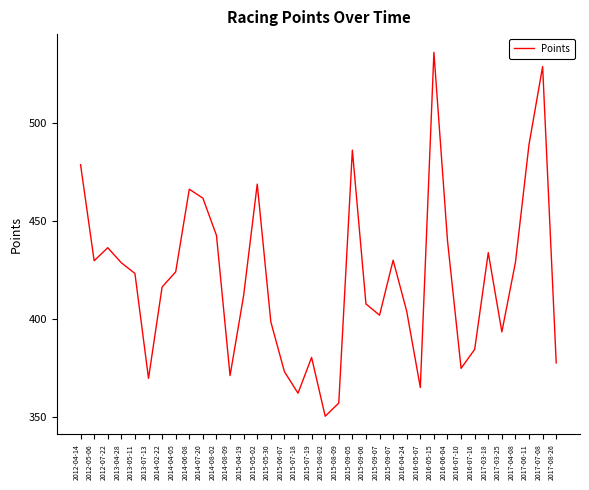

Between 2016-05-15 and 2015-09-07, which is larger?

2016-05-15